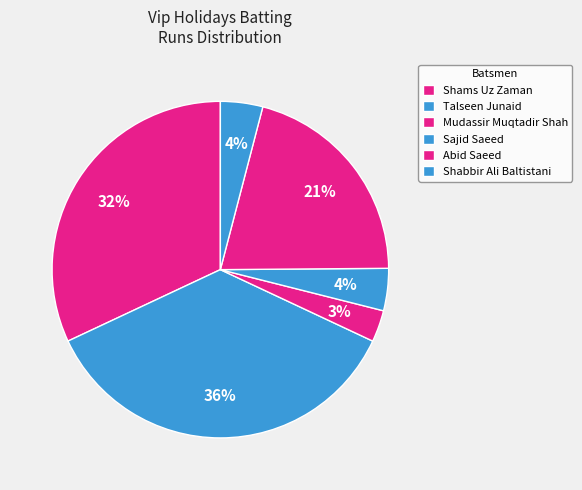

Count the number of slices in the pie.

6